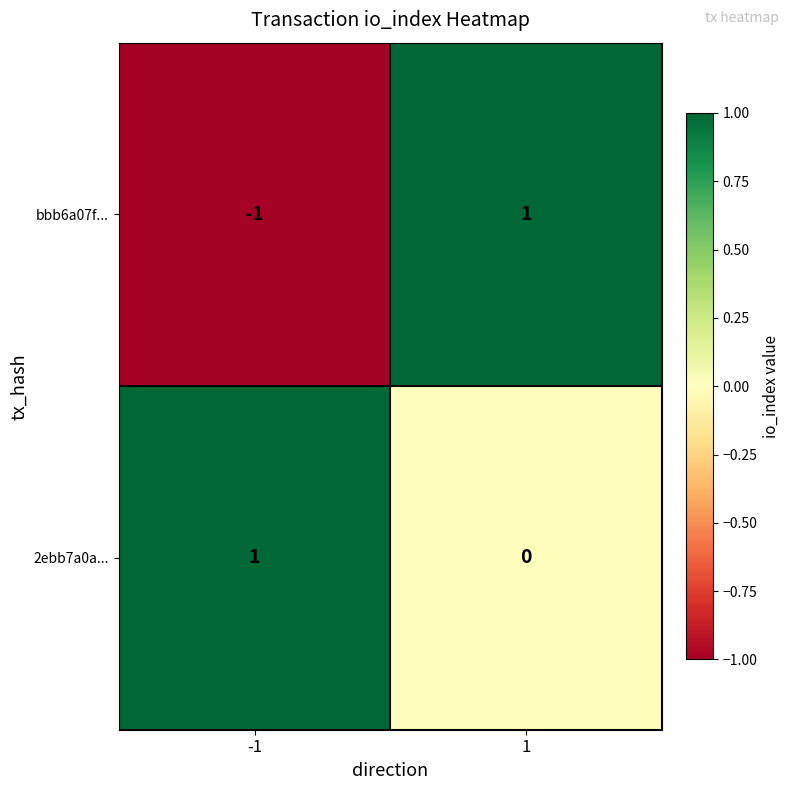

At which category is the sum across all series the highest?

1